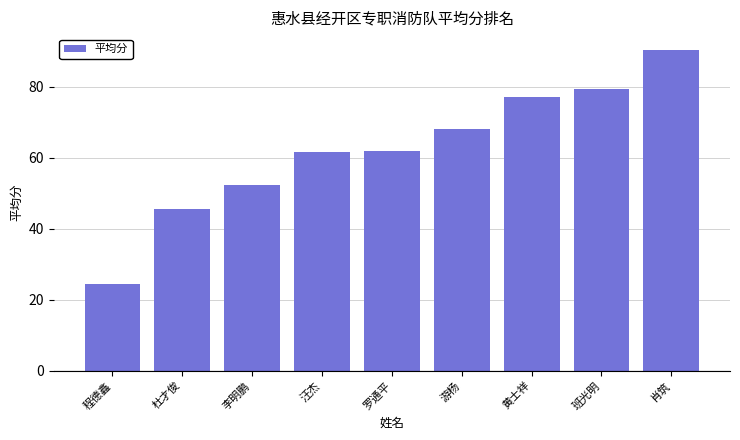

What is the change in value from 程德鑫 to 班光明?

+54.8